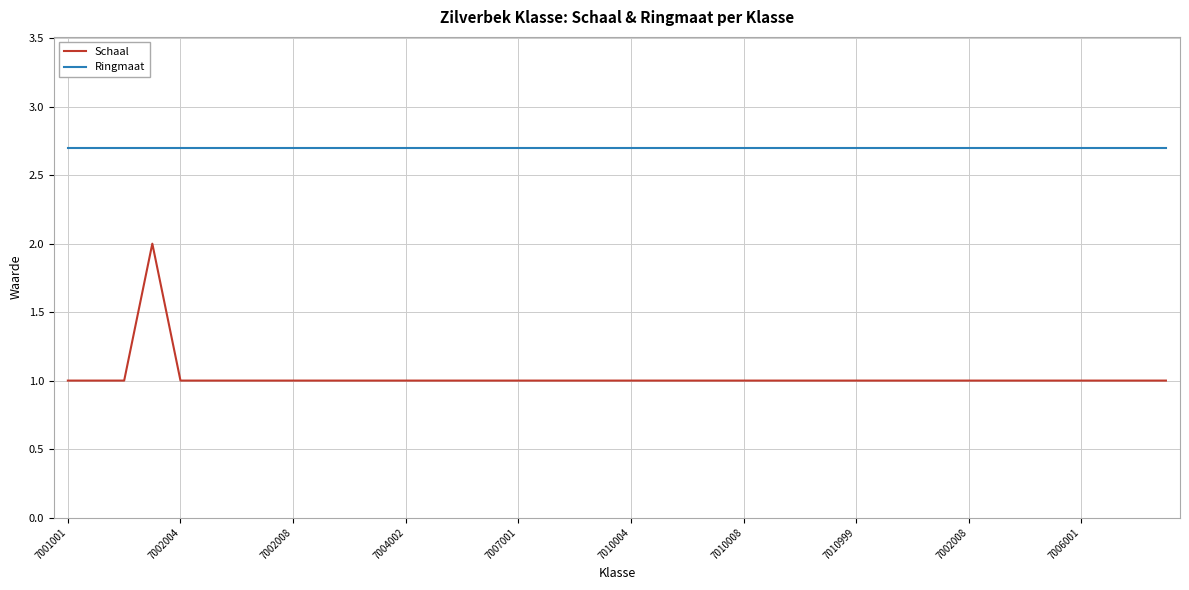

Rank the series by their average value, from highest to lowest.

Ringmaat, Schaal